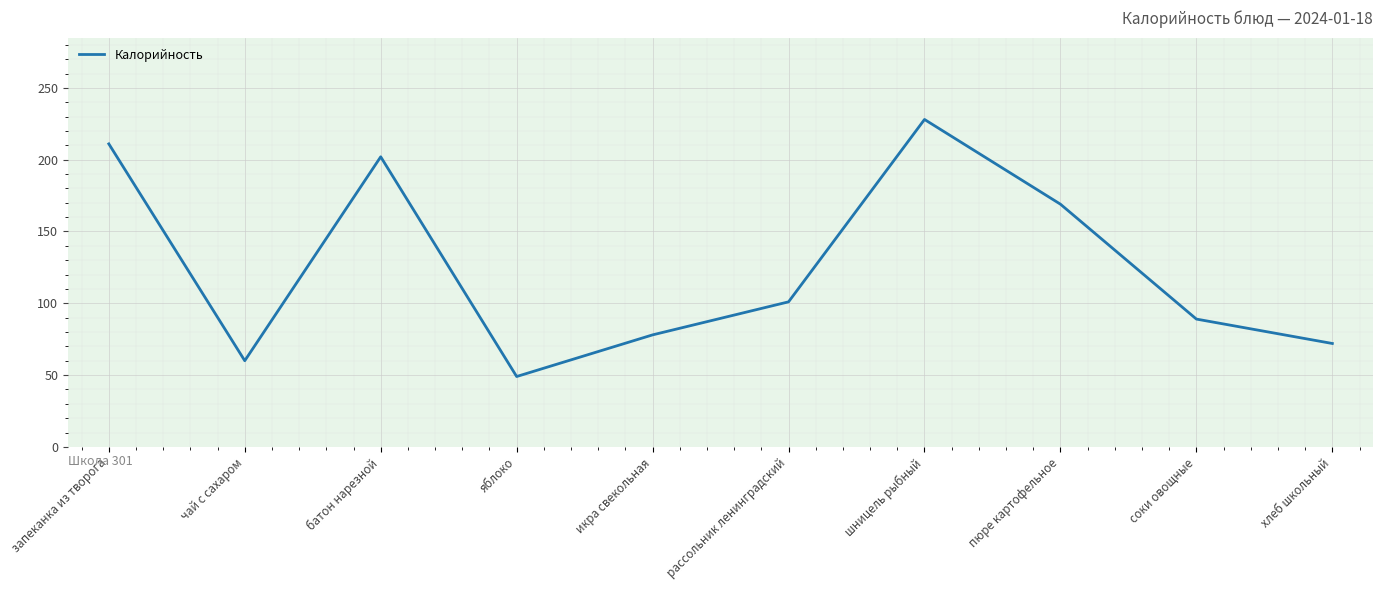

Does the chart have visible grid lines?

Yes